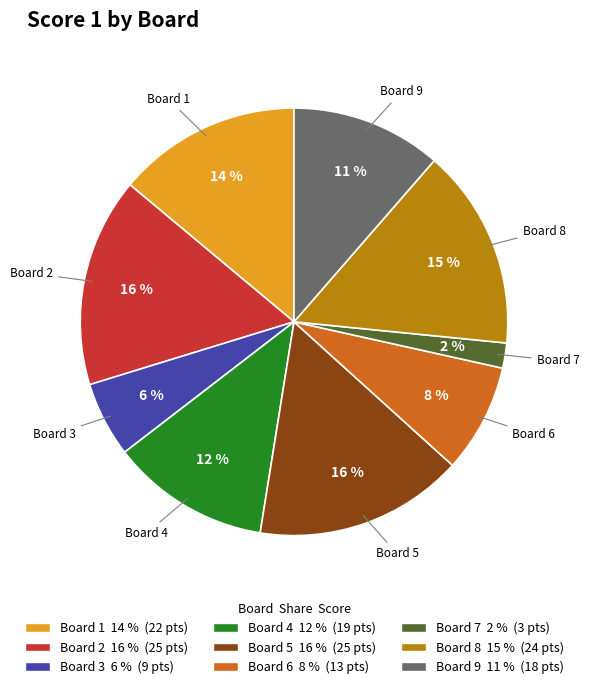

To the nearest percent, what is the combined percentage of Board 8 and Board 5?

31%